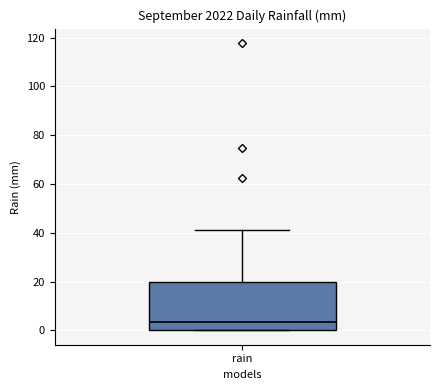

Read this box plot against the y-axis: the position of the median line, the range covered by the box, and the ends of both whiskers. The values are not printed on the chart, so give them approximately, as read against the axis.

median 4, box 0 to 20, whiskers 0 to 42